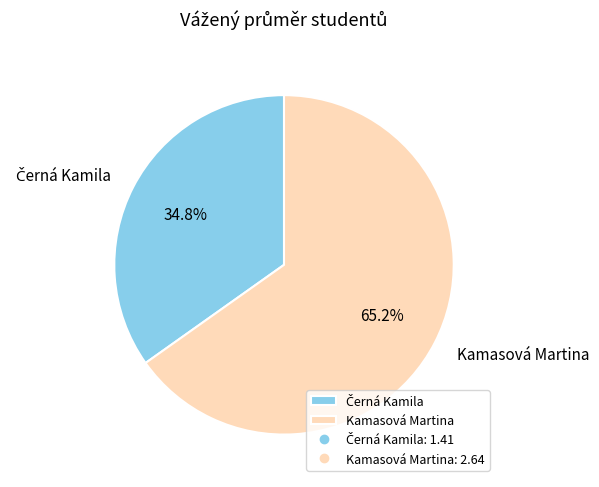

What is the largest slice in the pie chart?

Kamasová Martina